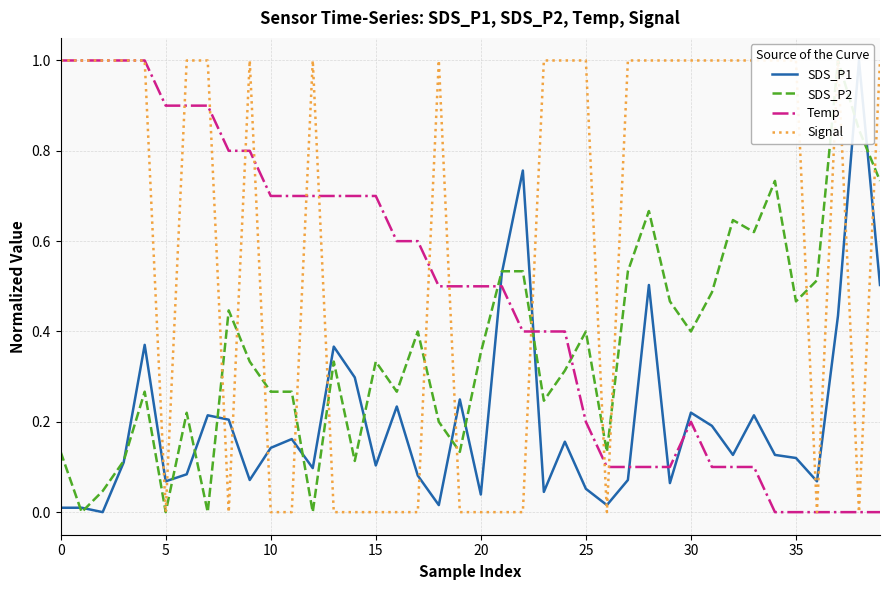

The value of Temp at 30 is 0.1. True or false?

False